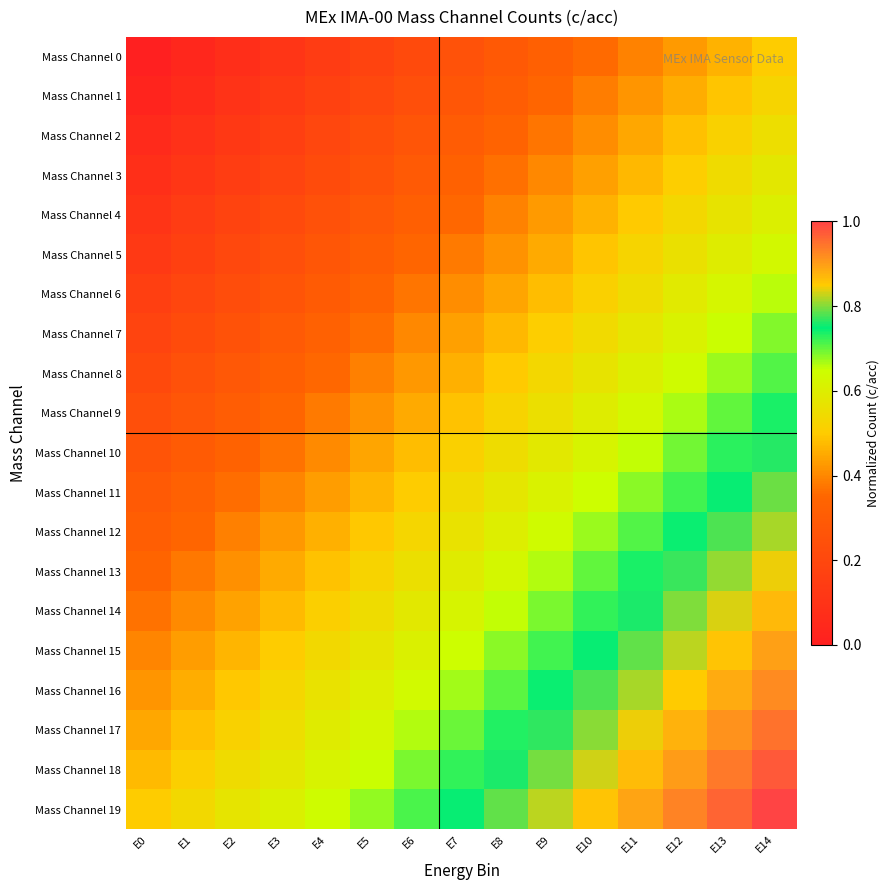

At how many categories does at least one series exceed 0?

15